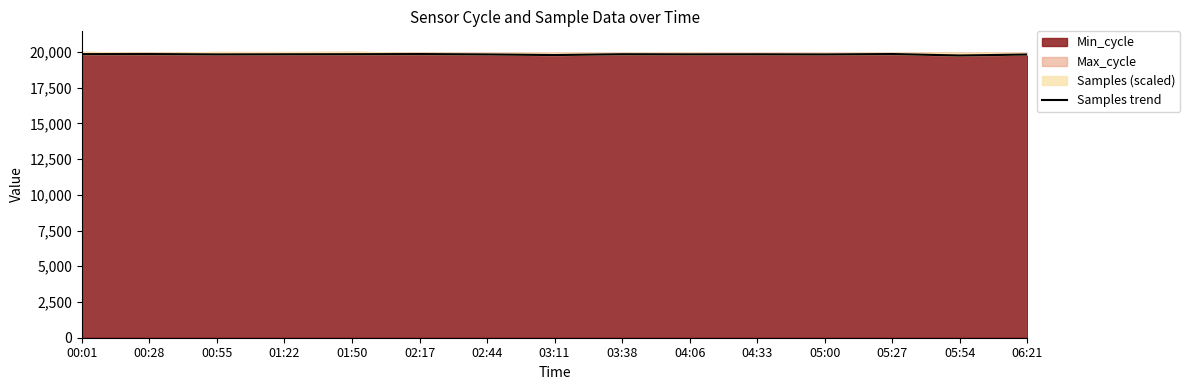

Reading right to left, extract all data points from this chart.

19821.9	19751.5	19855.7	19827.0	19836.3	19832.4	19841.7	19783.7	19827.0	19854.2	19842.7	19836.5	19827.7	19853.2	19848.6